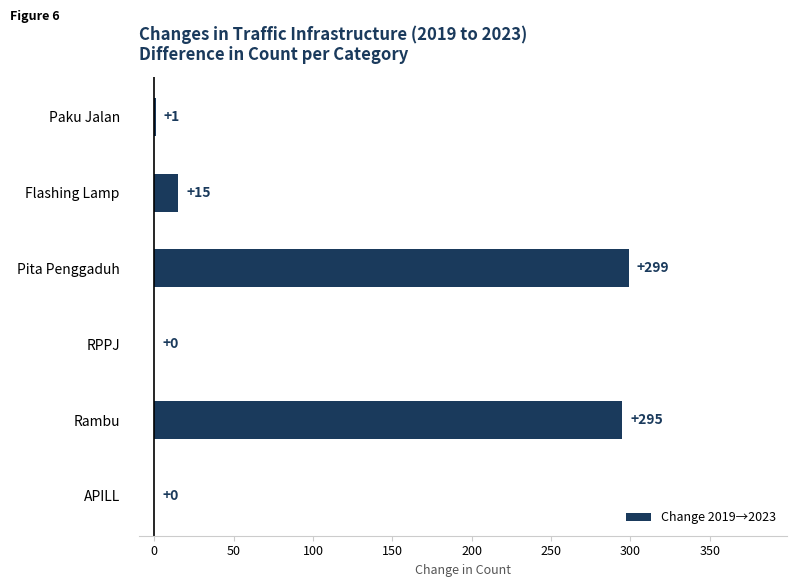

What is the maximum value shown in the chart?

299